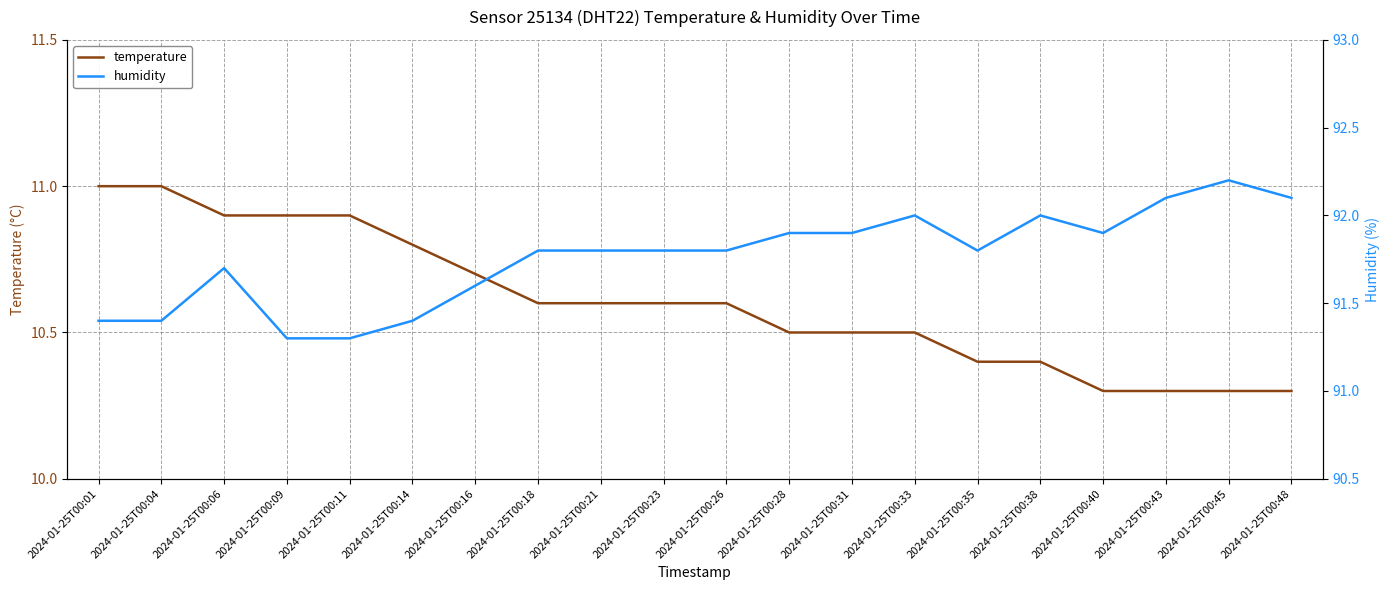

Rank the series at 2024-01-25T00:26 from lowest to highest value.

temperature, humidity